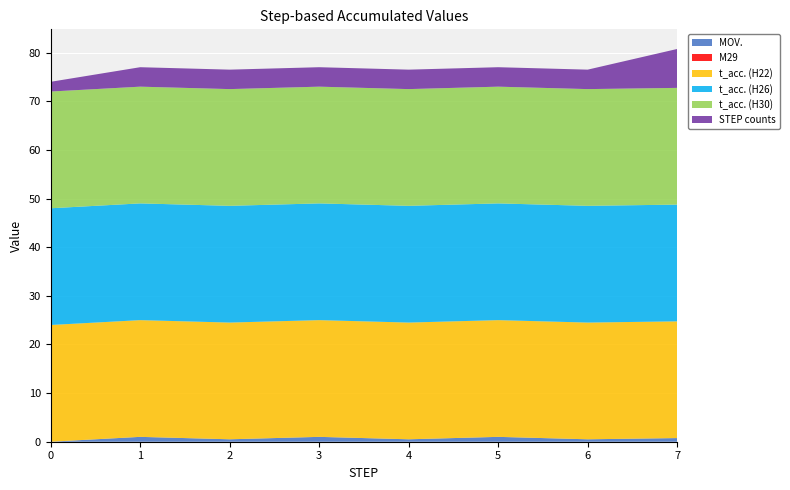

Reading right to left, extract all data points from this chart.

MOV.: 1	0	1	0	1	0	1	0
M29: 0	0	0	0	0	0	0	0
t_acc. (H22): 24	24	24	24	24	24	24	24
t_acc. (H26): 24	24	24	24	24	24	24	24
t_acc. (H30): 24	24	24	24	24	24	24	24
STEP_counts: 8	4	4	4	4	4	4	2